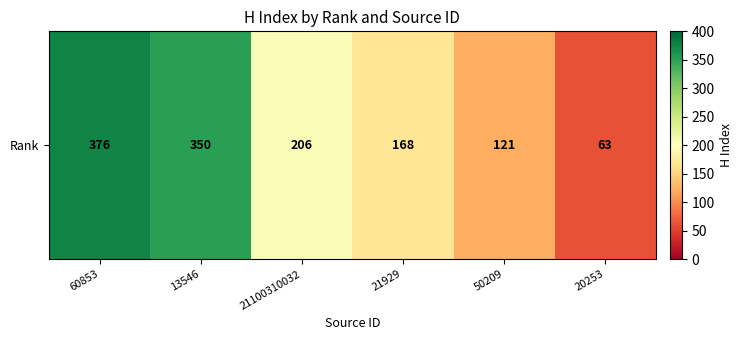

What is the difference between the second highest and minimum values?

287